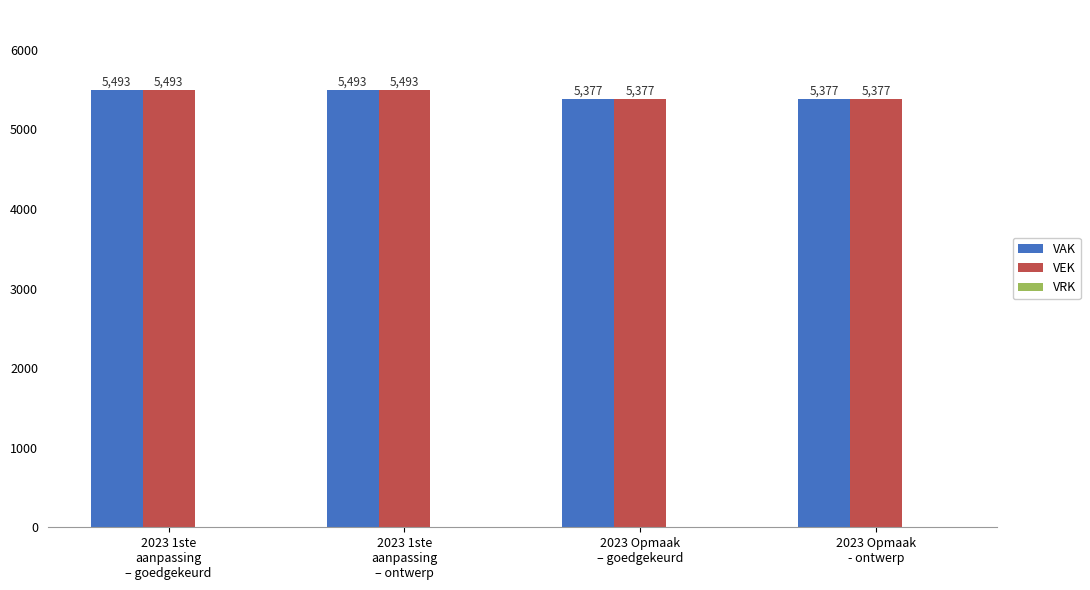

What is the lowest value of the VAK series?

5377